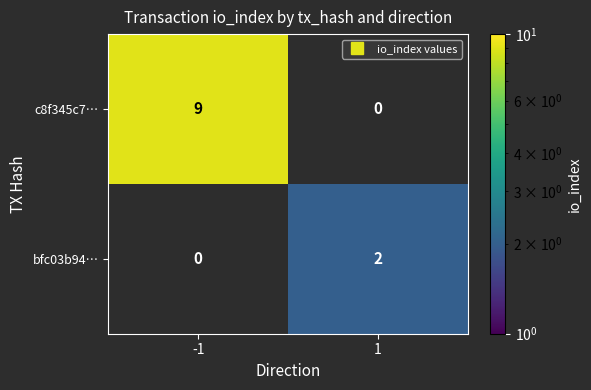

At -1, list the series in order from largest to smallest.

c8f345c7…, bfc03b94…